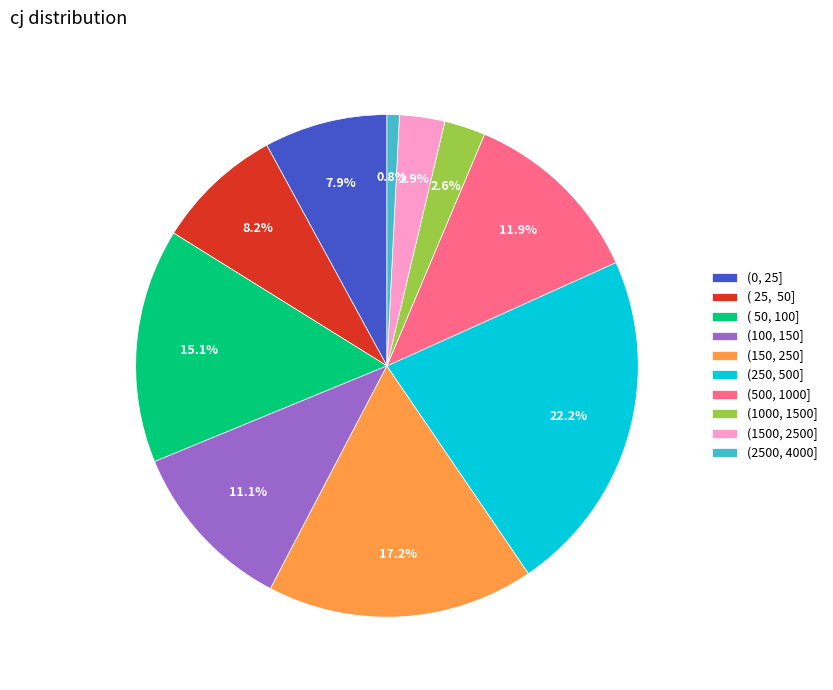

Do (150, 250] and ( 50, 100] together represent more than half of the pie?

No